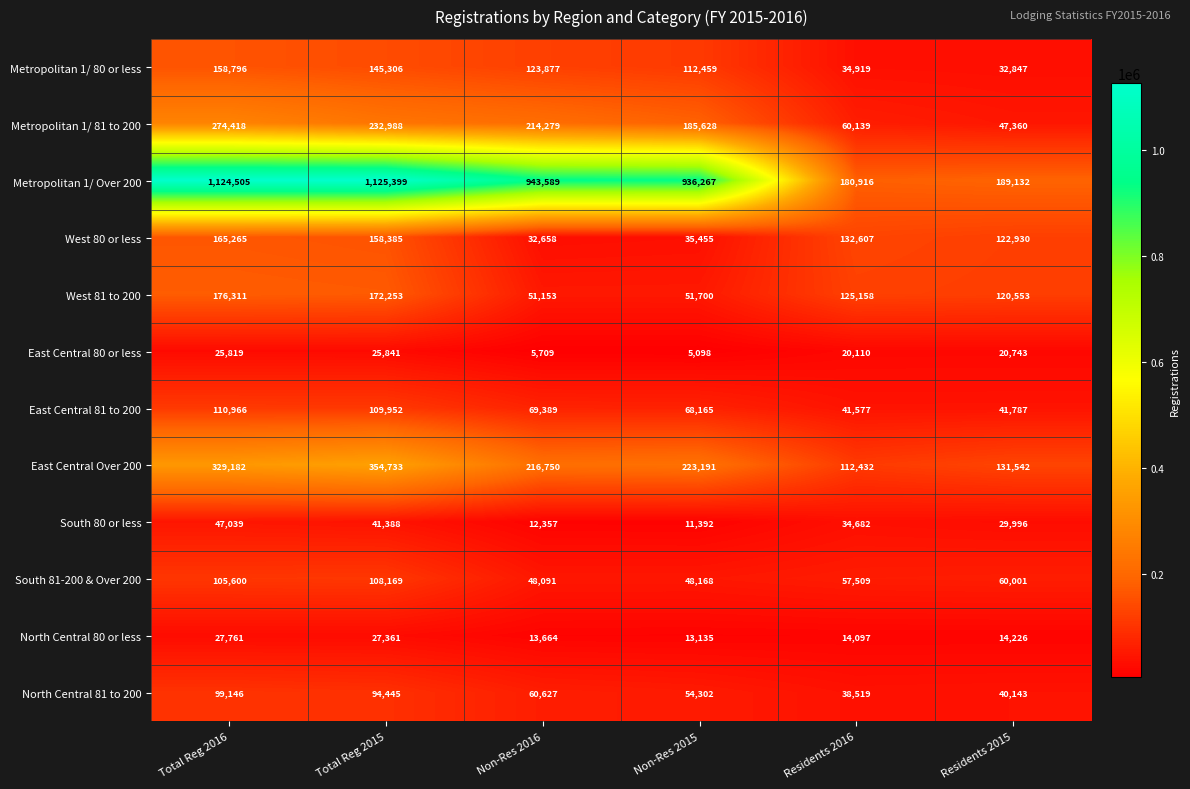

Rank the series at Total Reg 2016 from lowest to highest value.

East Central 80 or less, North Central 80 or less, South 80 or less, North Central 81 to 200, South 81-200 & Over 200, East Central 81 to 200, Metropolitan 1/ 80 or less, West 80 or less, West 81 to 200, Metropolitan 1/ 81 to 200, East Central Over 200, Metropolitan 1/ Over 200